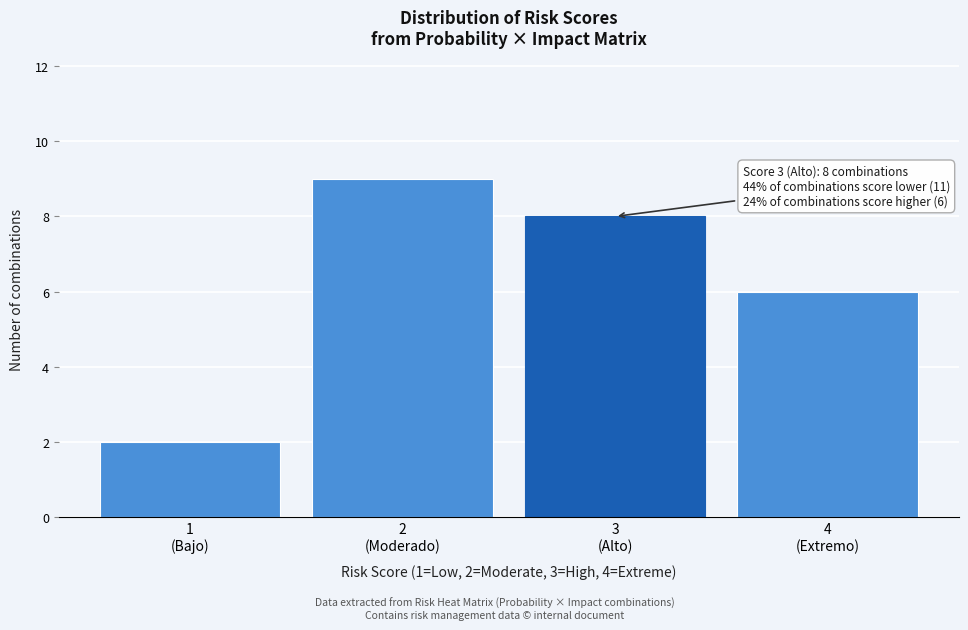

Reading left to right, transcribe all the data shown in this chart.

2	9	8	6